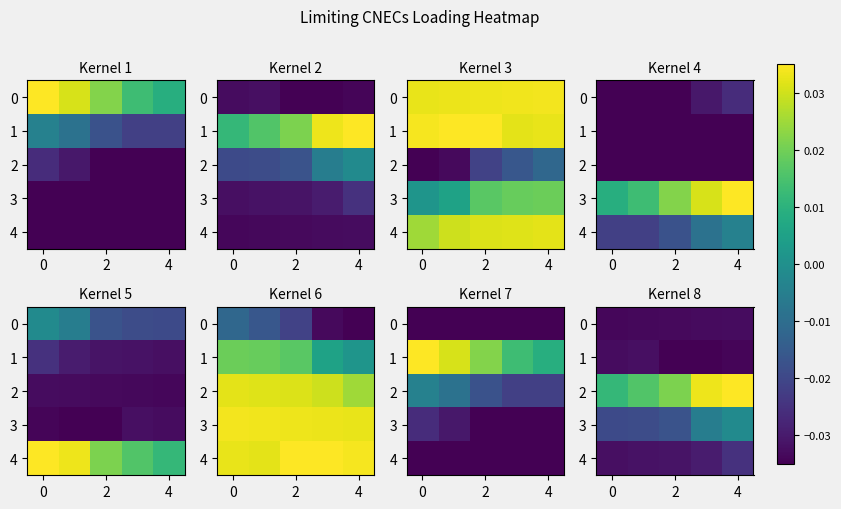

At which label does 1 reach its minimum?

2